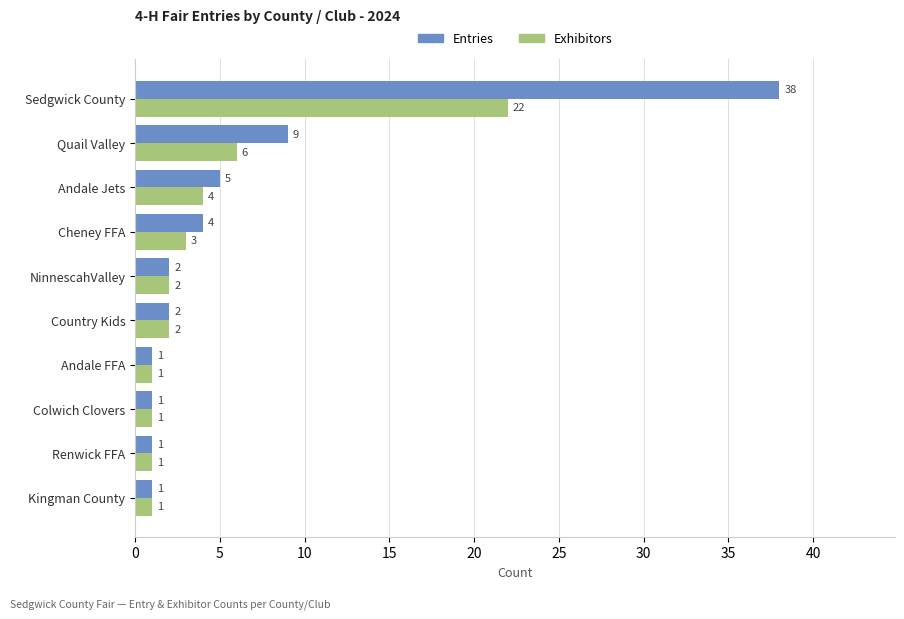

Which series has the widest spread of values?

Entries